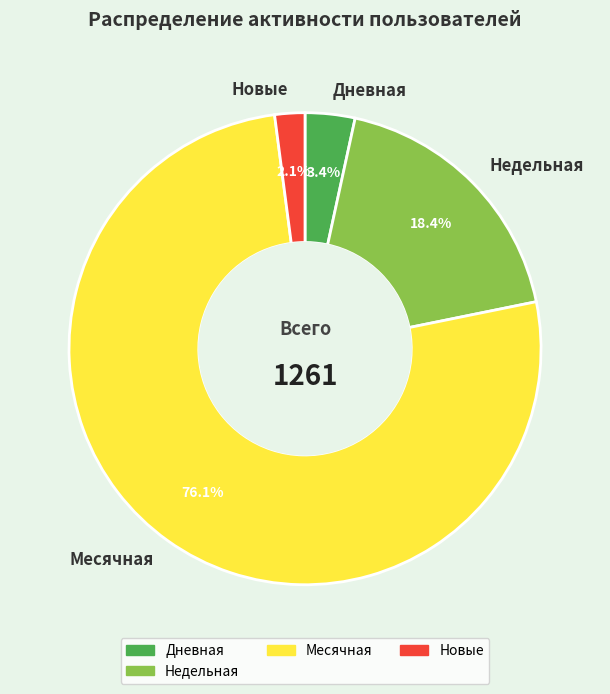

Is Новые the majority of the pie?

No